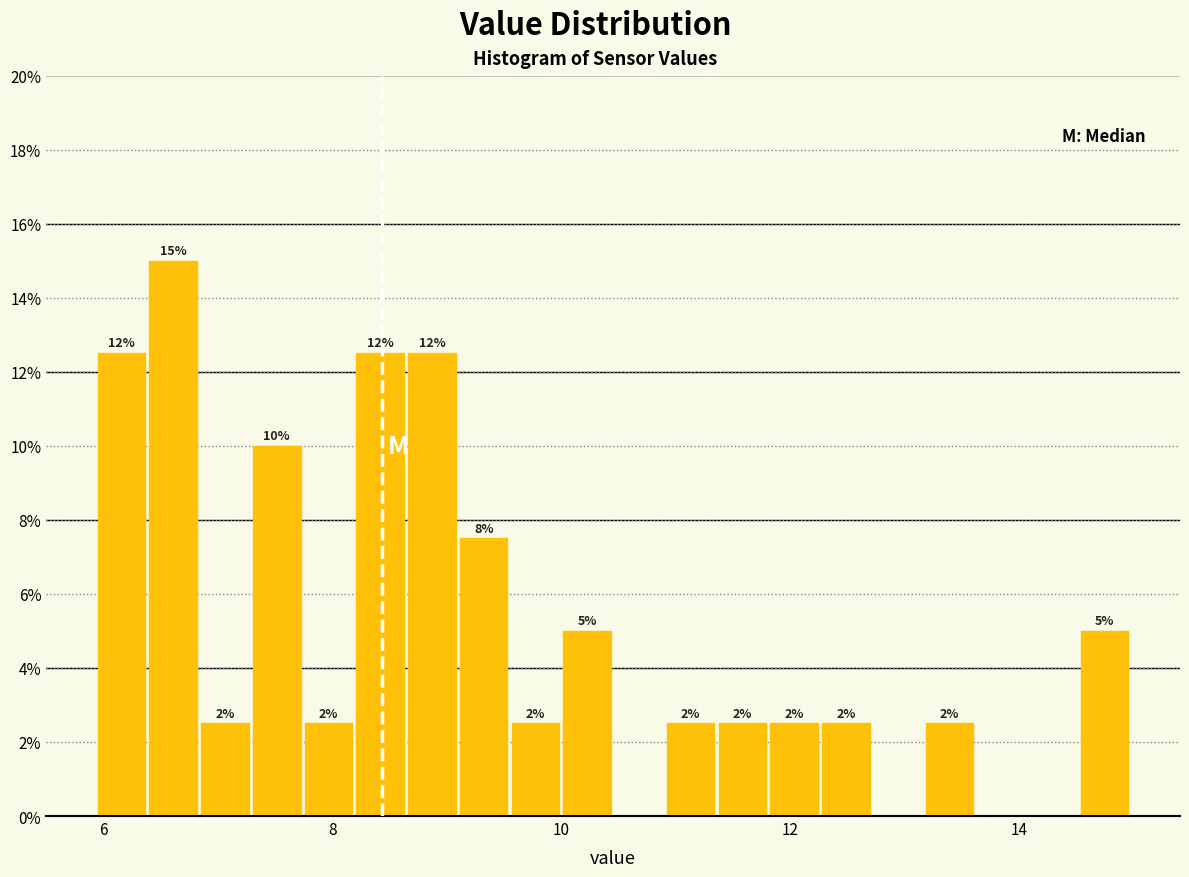

Read against the x-axis, roughly where is the centre of the tallest bar?

6.6